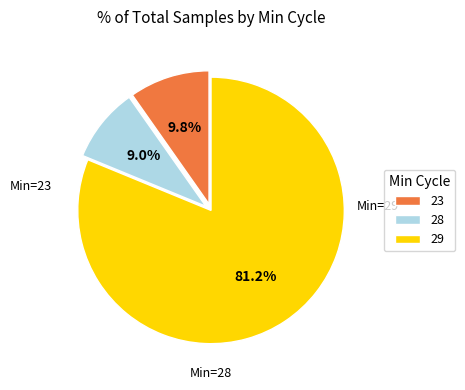

What is the largest slice in the pie chart?

29